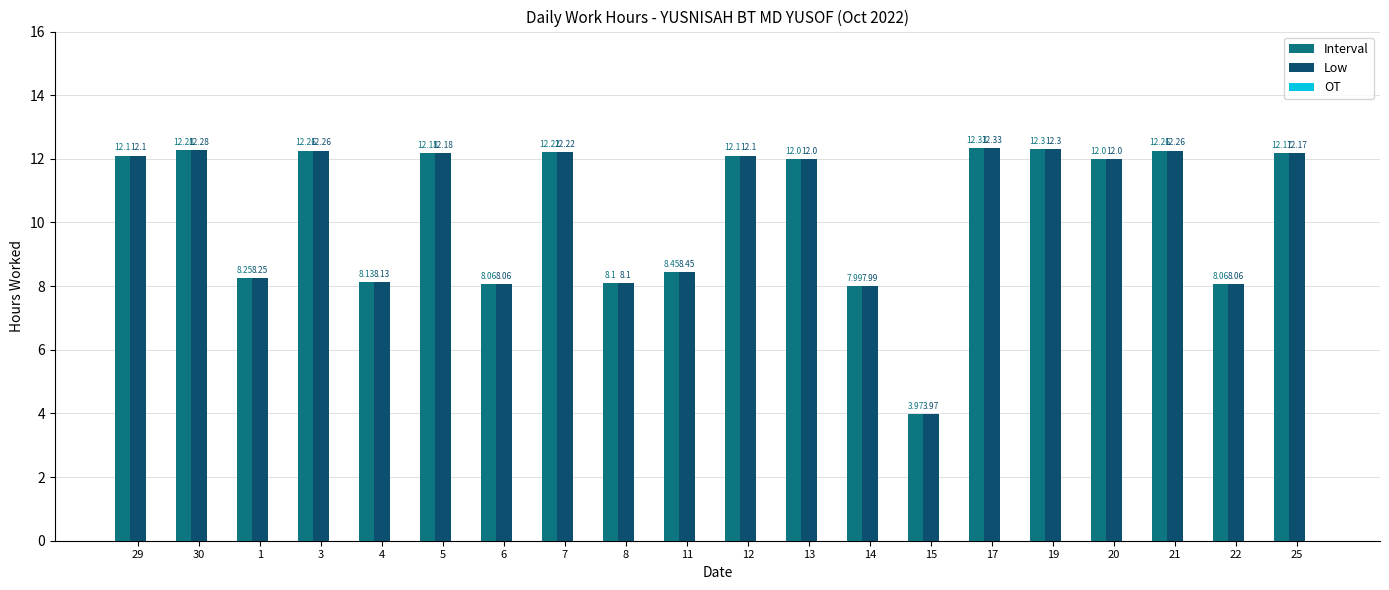

Which category has the highest value across all series?

17